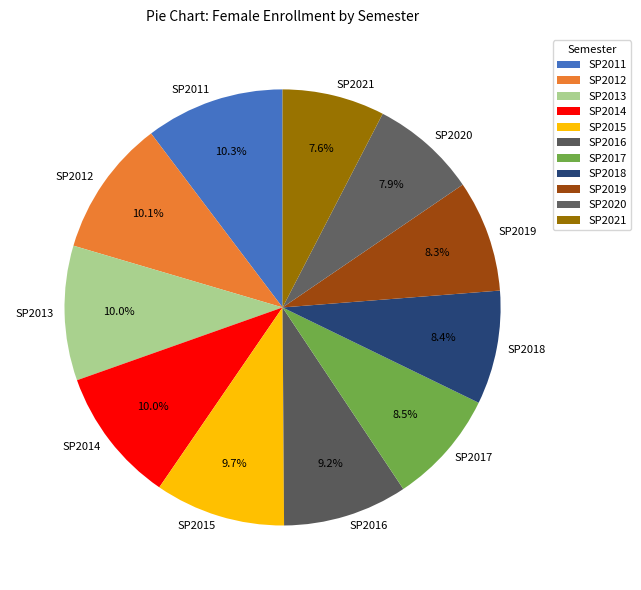

To the nearest percent, what is the difference between the largest and smallest slice percentages?

3%